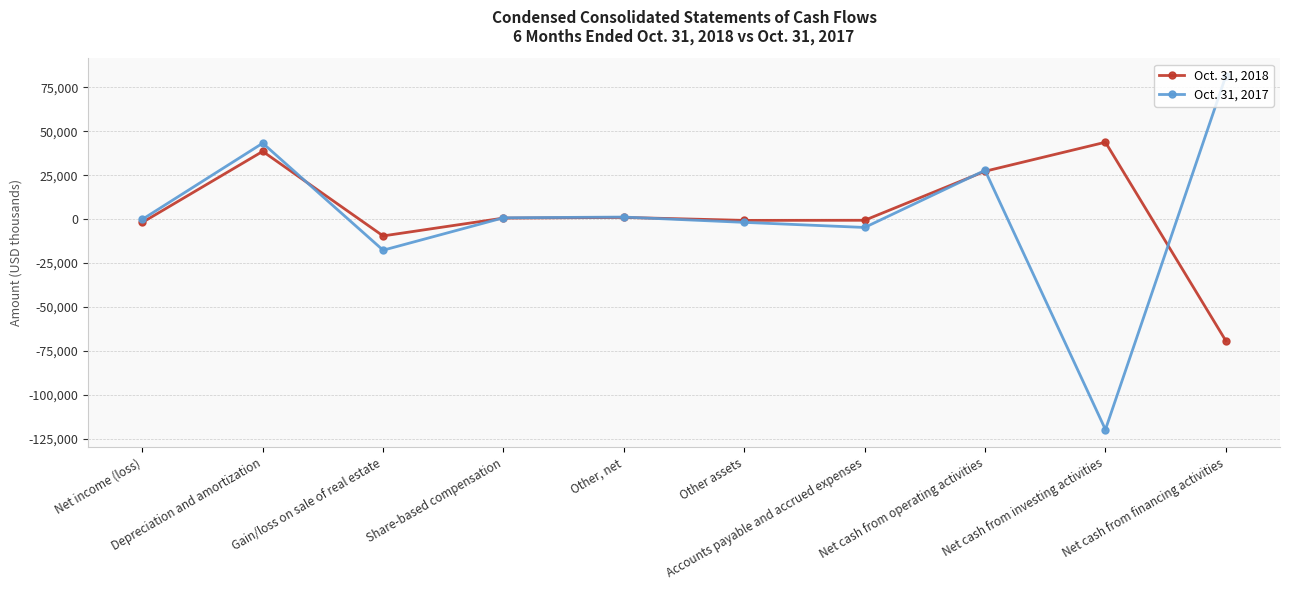

True or false: Oct. 31, 2018 and Oct. 31, 2017 intersect in this chart.

True